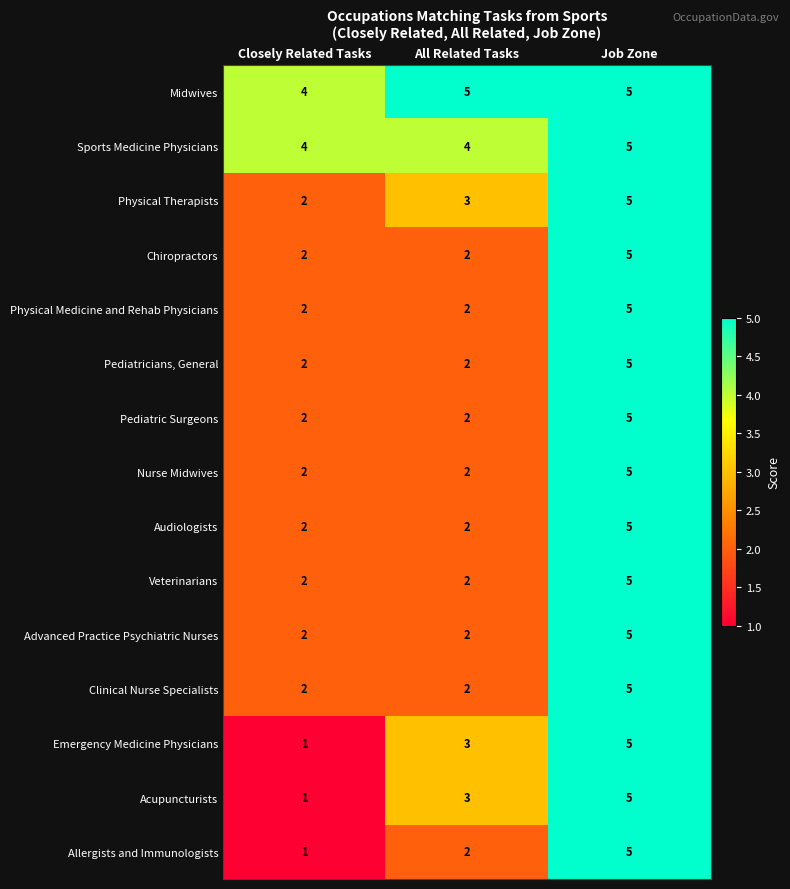

True or false: Physical Therapists has a value of 2 at Closely Related Tasks.

True